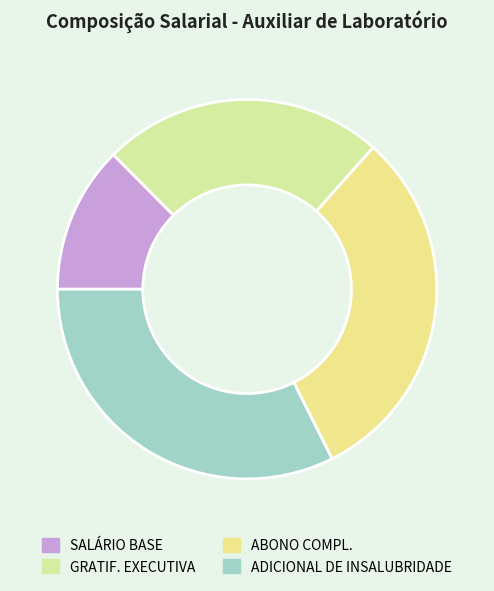

Is it true that ADICIONAL DE INSALUBRIDADE is 32% of the pie?

True